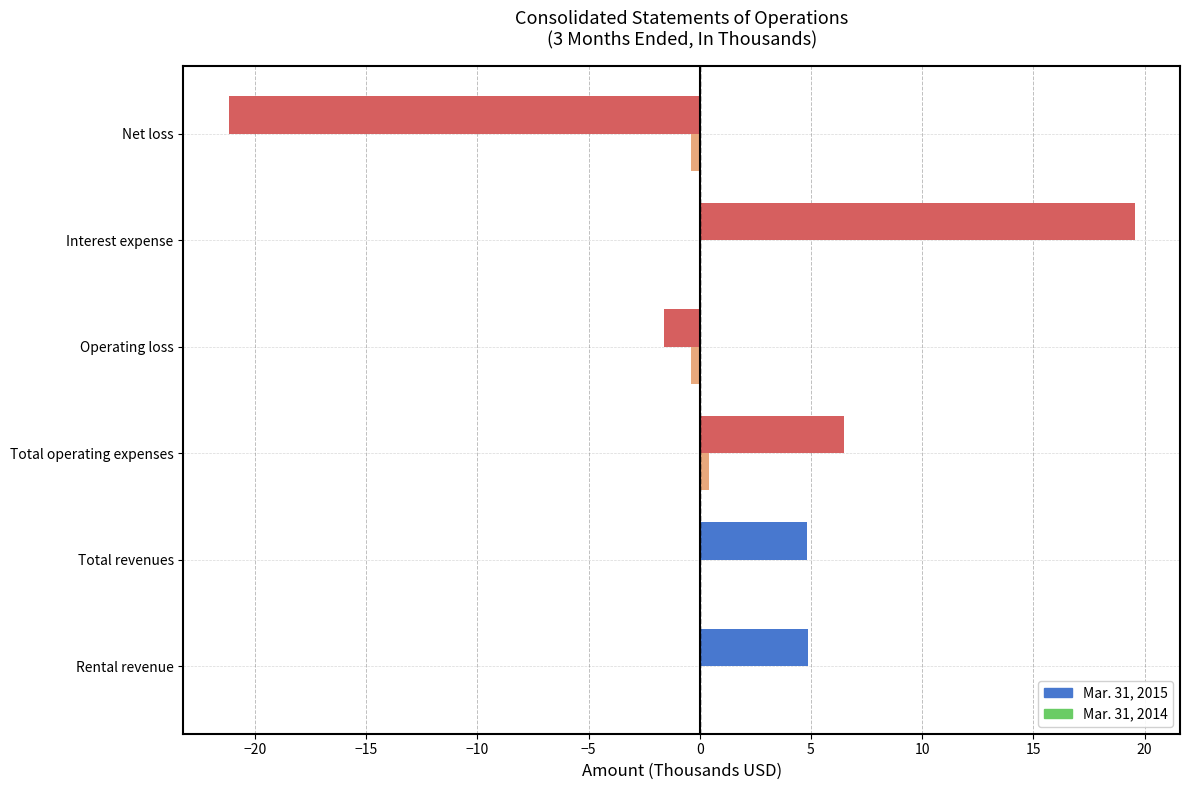

What is the maximum value shown in the chart?

19.6